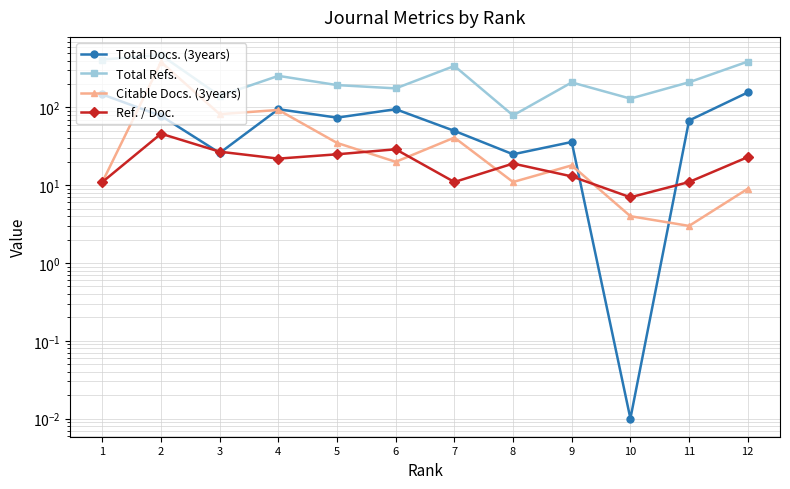

What is the highest value of the Total Docs. (3years) series?

156.0